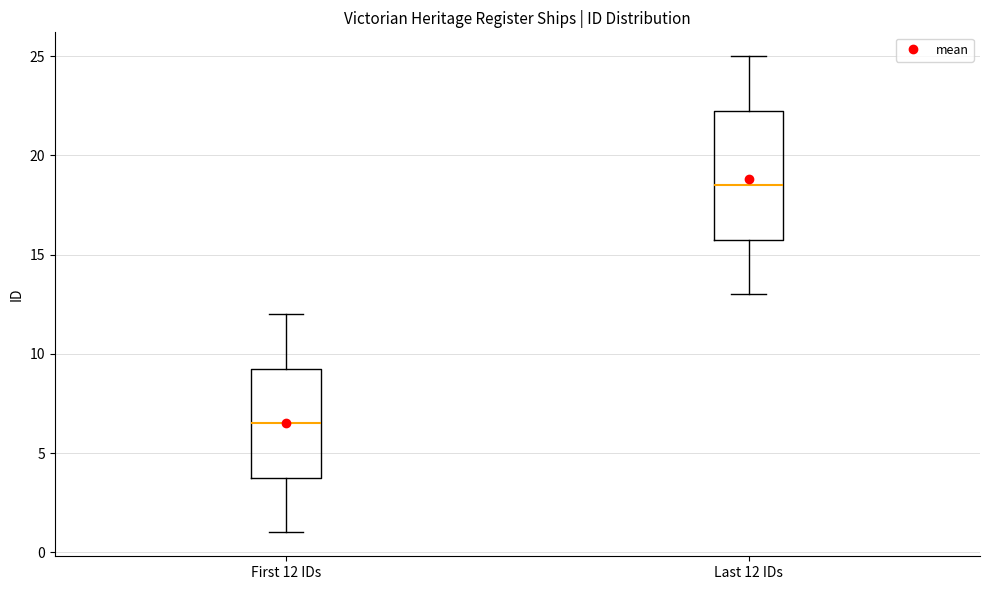

Reading left to right, read every box against the y-axis: the position of its median line, the range the box covers, and the ends of its whiskers. The values are not printed on the chart, so give them approximately, as read against the axis.

First 12 IDs: median 6.5, box 4.0 to 9.5, whiskers 1.0 to 12.0
Last 12 IDs: median 18.5, box 16.0 to 22.5, whiskers 13.0 to 25.0